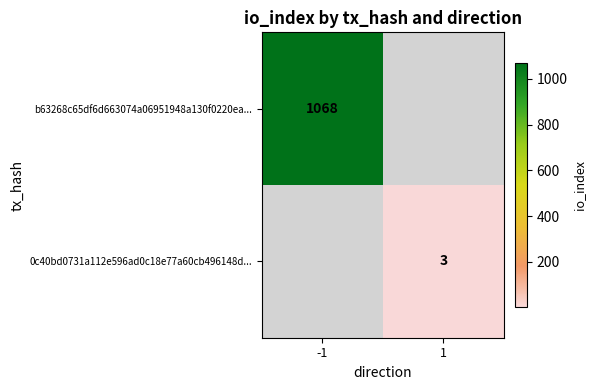

Is it true that b63268c65df6d663074a06951948a130f0220ea... equals 1710 at -1?

False